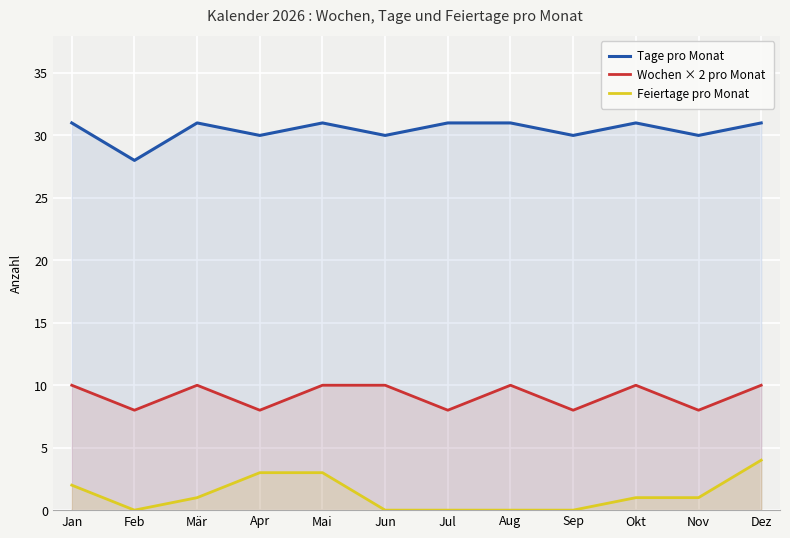

Between Aug and Nov, which series saw the biggest shift?

Wochen × 2 pro Monat